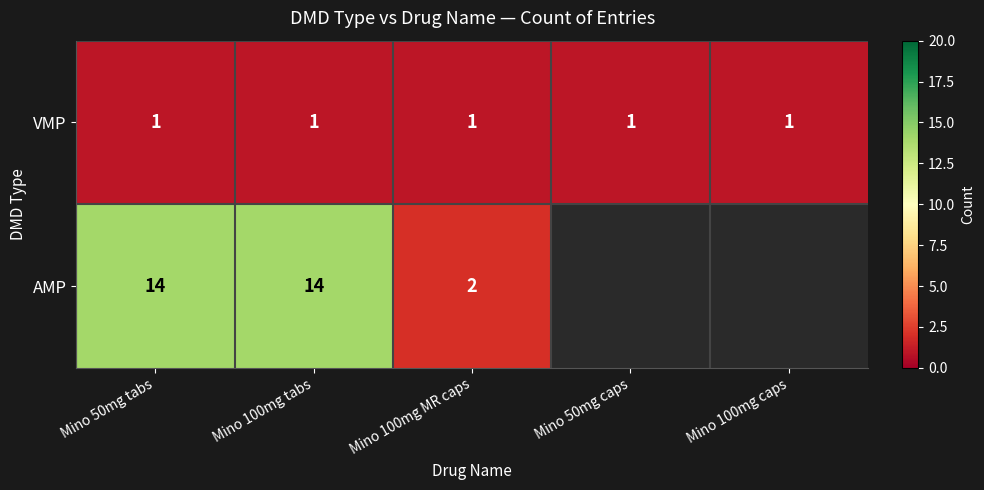

True or false: AMP has a value of 2 at Mino 100mg MR caps.

True